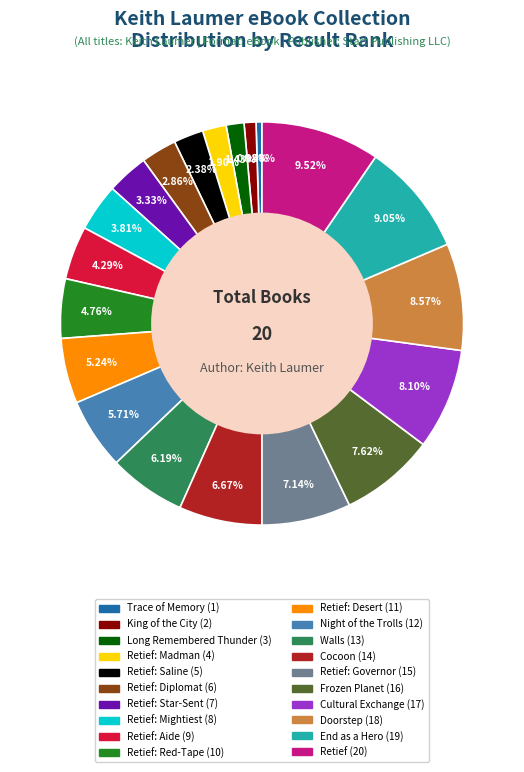

Is there any slice that represents more than half of the pie?

No